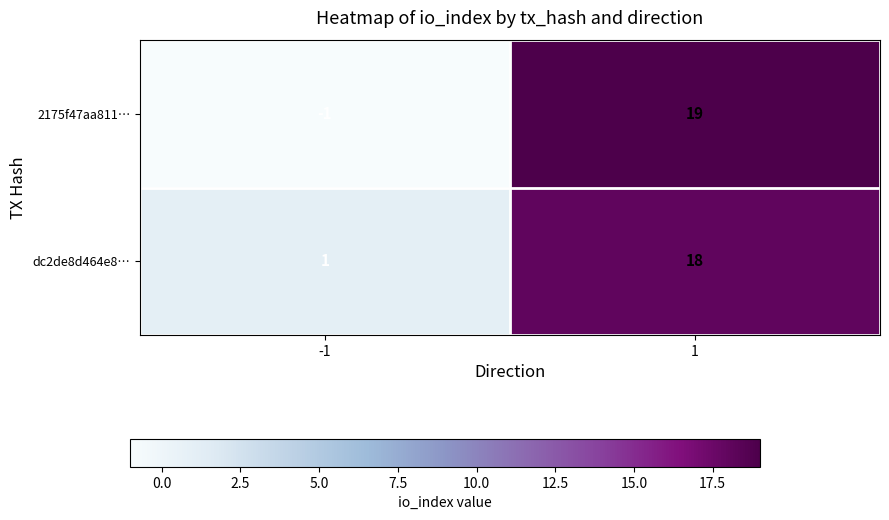

The value of dc2de8d464e8… at -1 is 1. True or false?

True